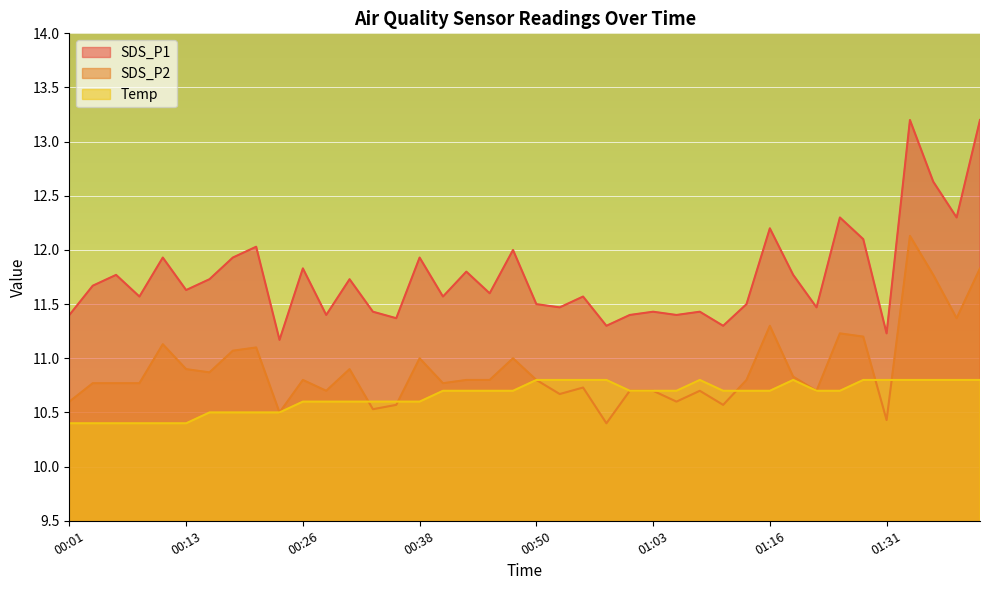

What is the total value across all series at 01:38?

34.5